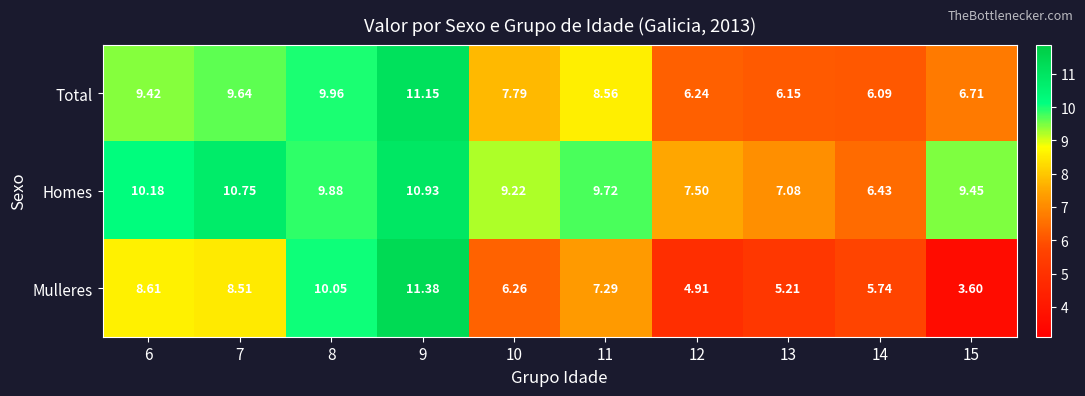

Is the value of Total at 12 greater than the value of Homes at 14?

No